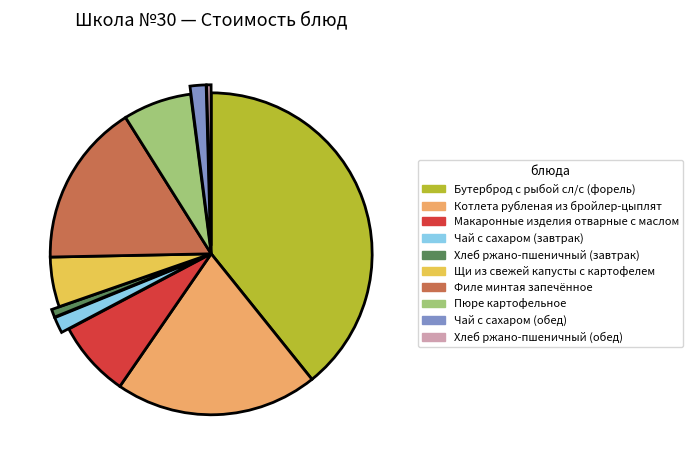

Is Щи из свежей капусты с картофелем the majority of the pie?

No